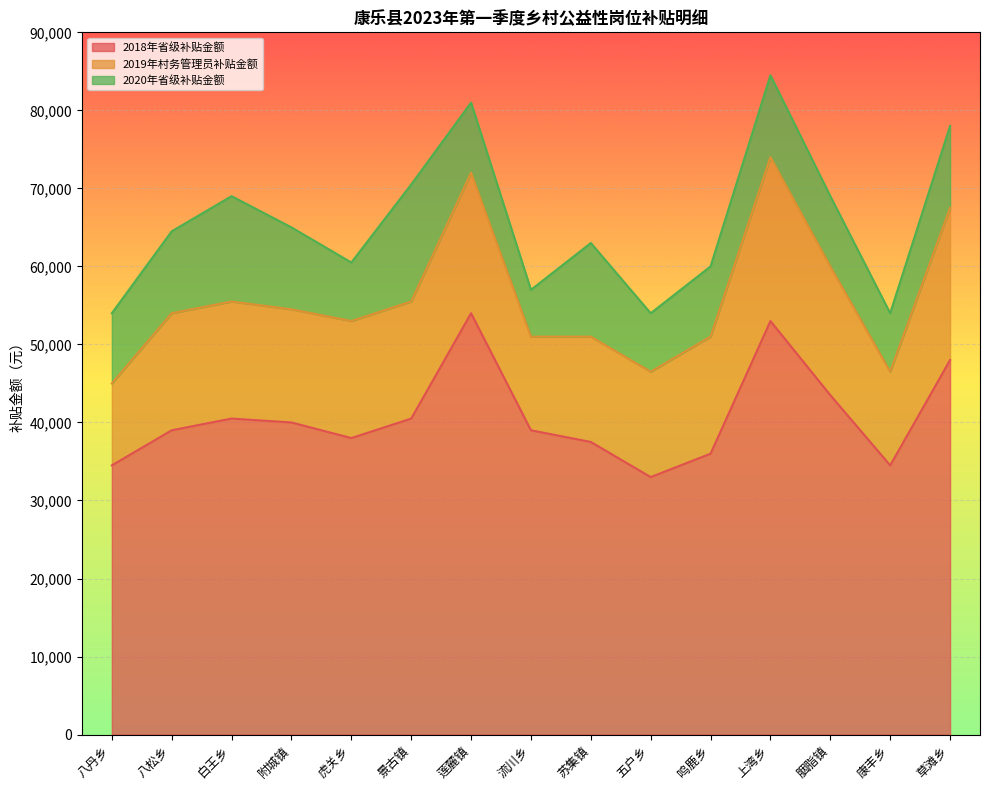

The 2018年省级补贴金额 series shows 57938 at 八松乡. True or false?

False